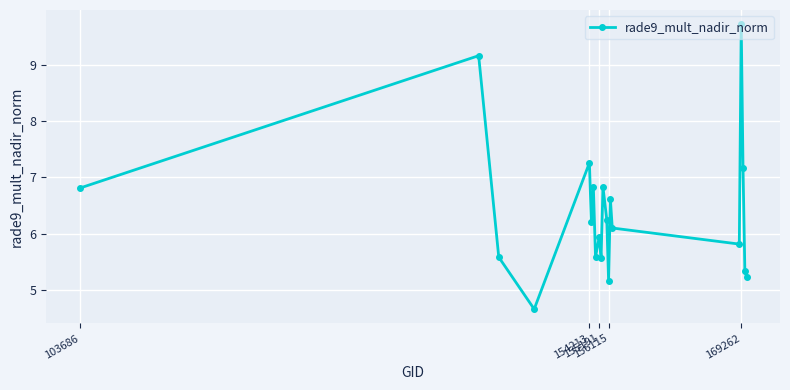

What is the average value?

6.4